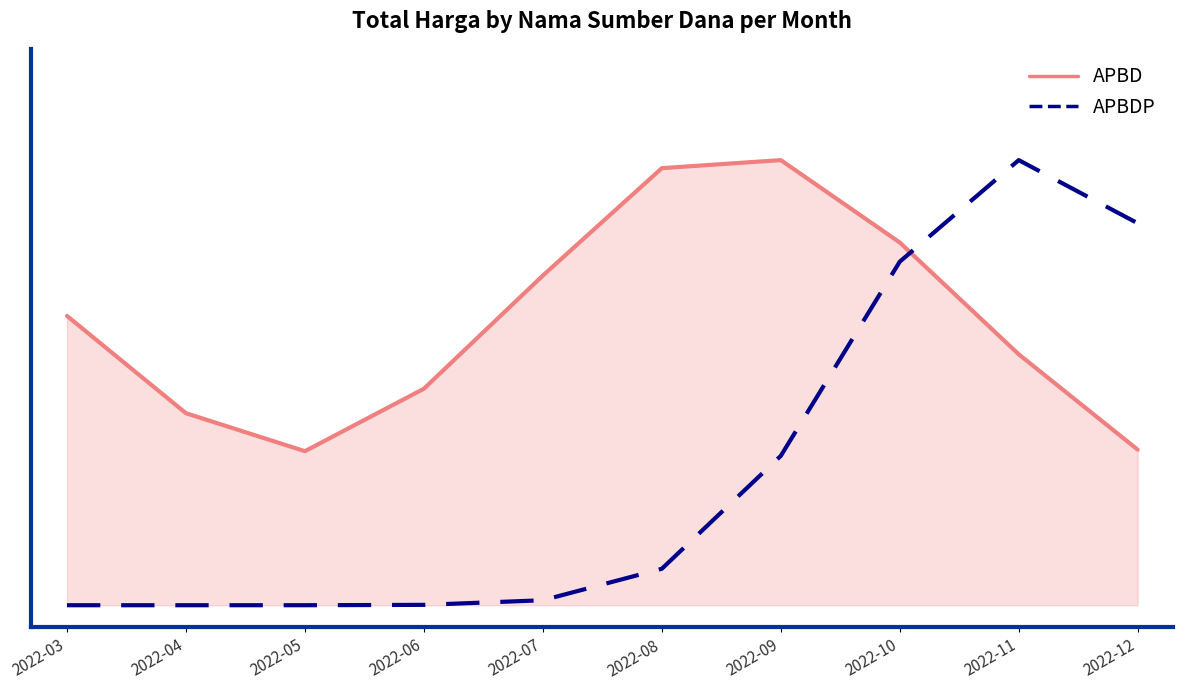

Between 2022-05 and 2022-06, which series saw the biggest shift?

APBD